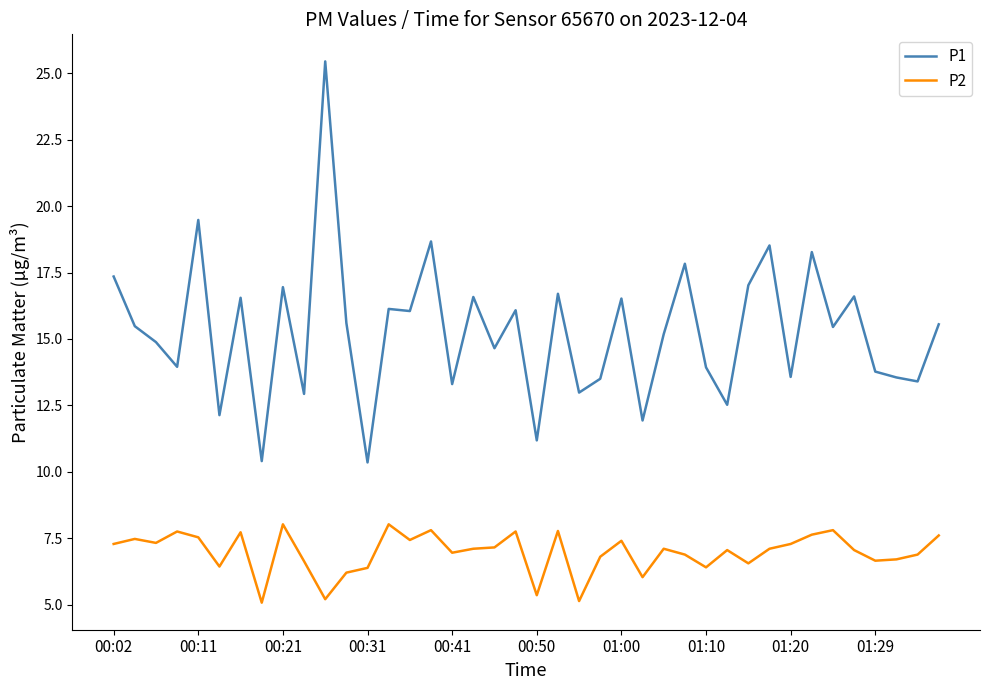

What is the average value of the P1 series?

15.3